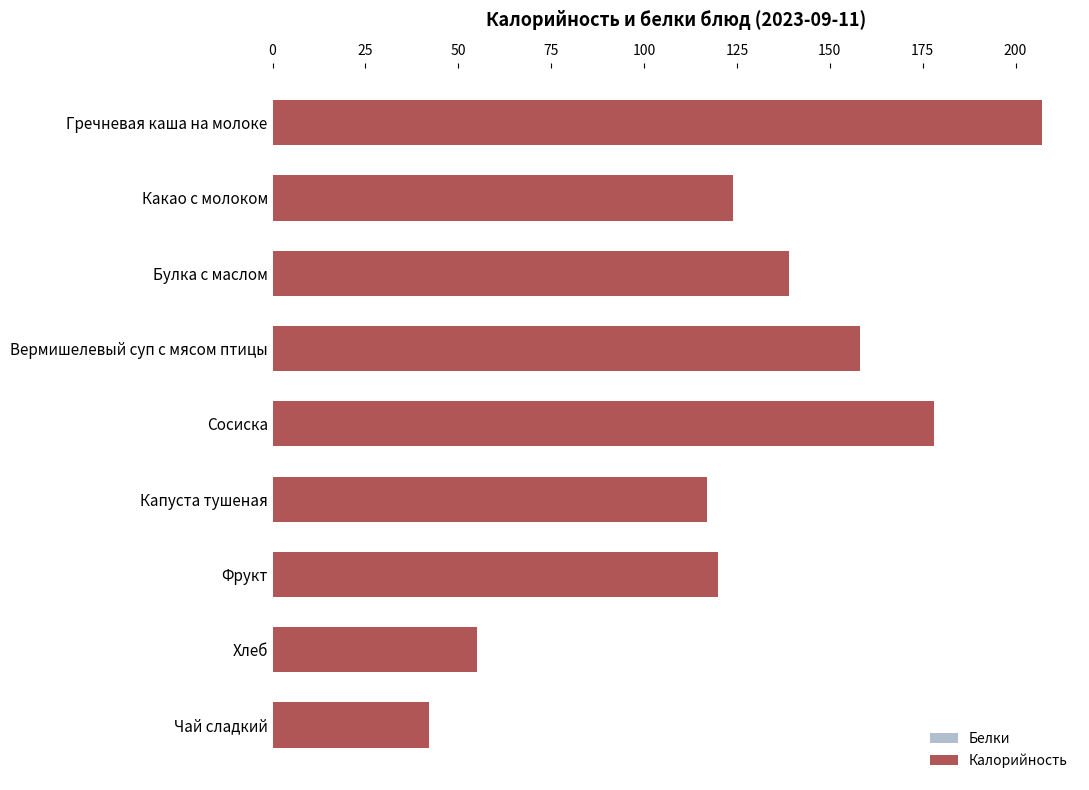

At how many categories does at least one series exceed 71?

7